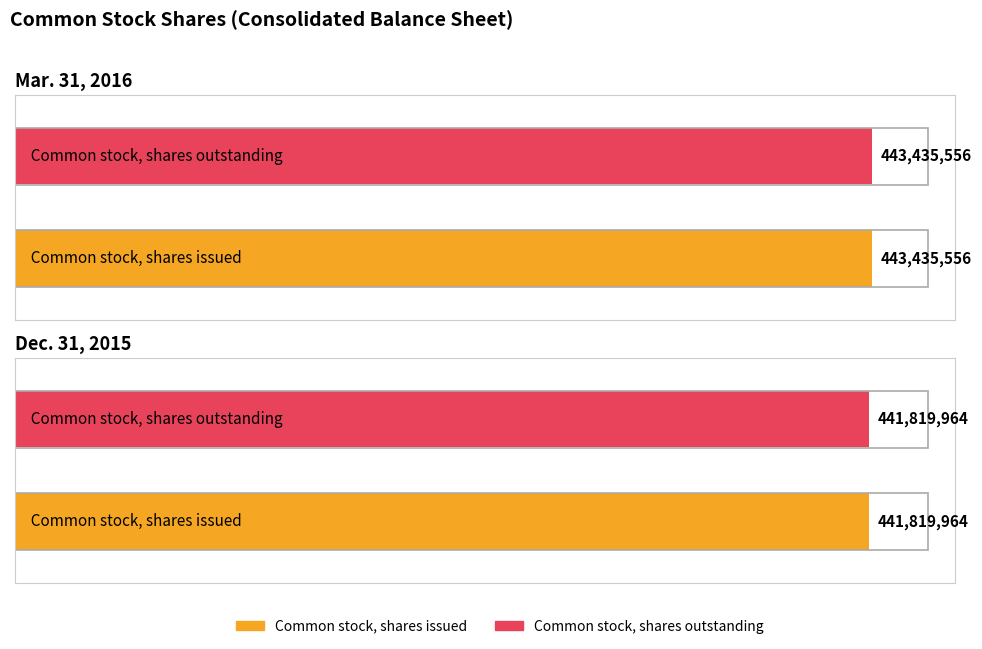

Does the chart contain stacked bars?

No